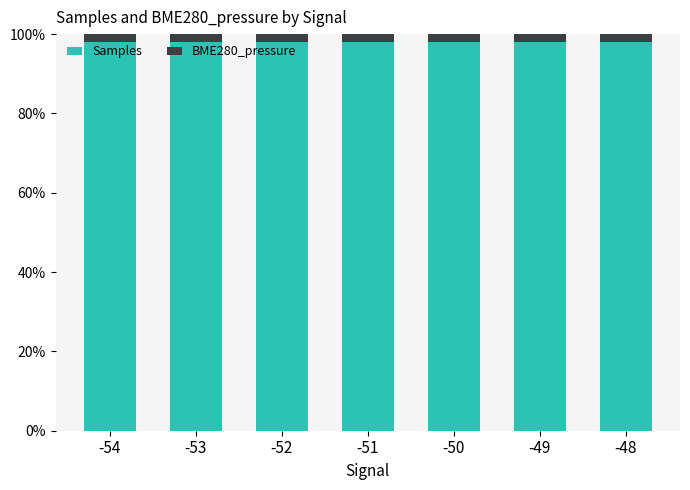

What is the sum of the Samples values at -50 and -48?

196.0